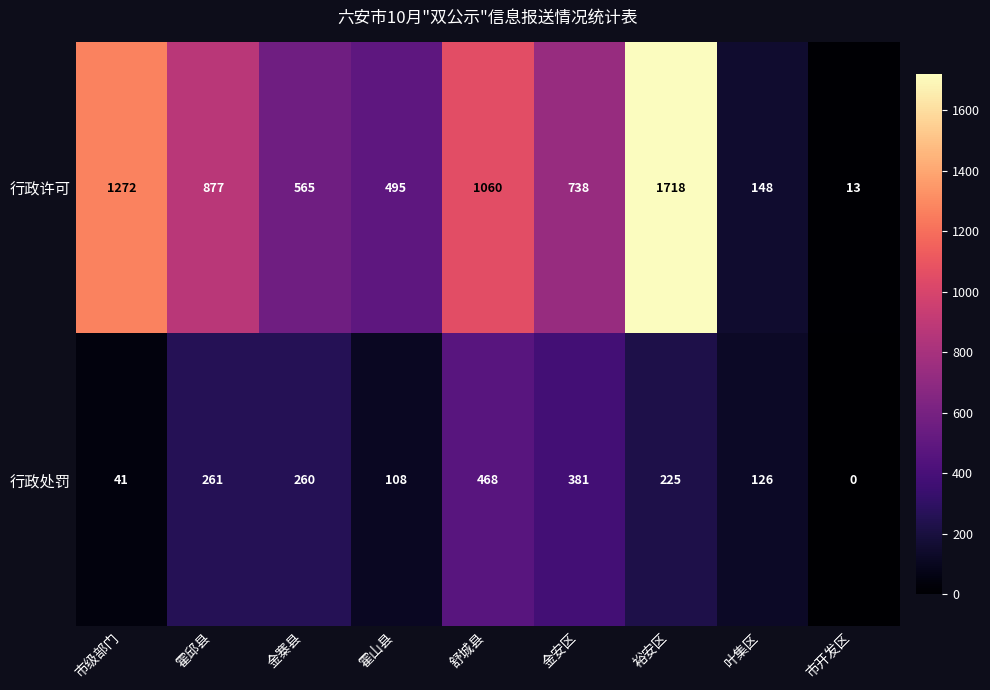

What is the average value of the 行政处罚 series?

208